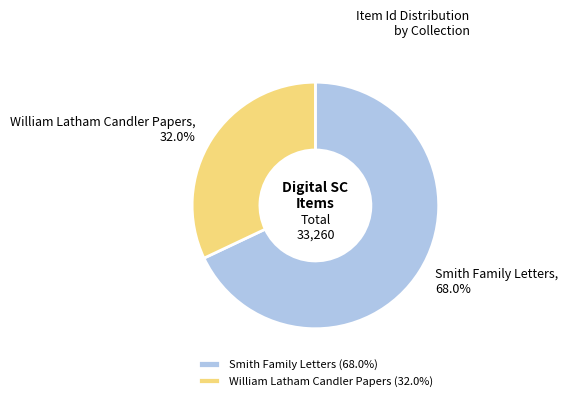

Does William Latham Candler Papers represent more than half of the total?

No